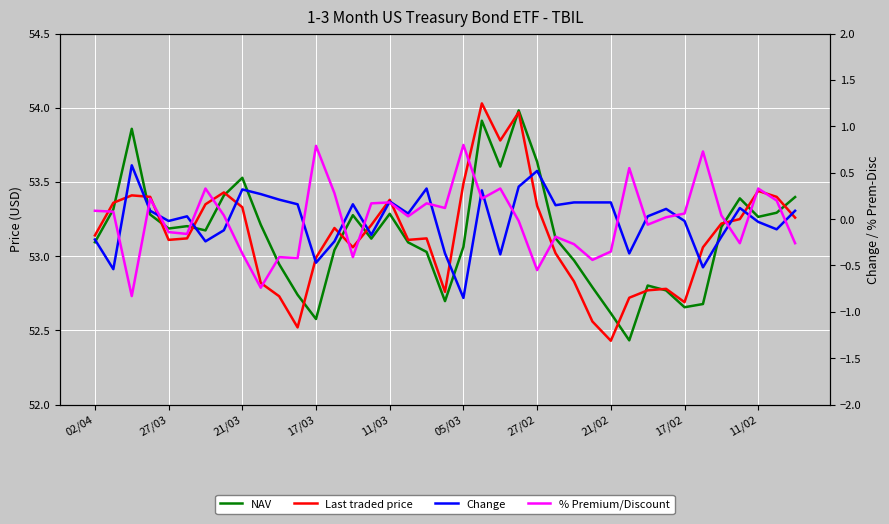

What is the value of the Change point at the 25th from the left?

0.5